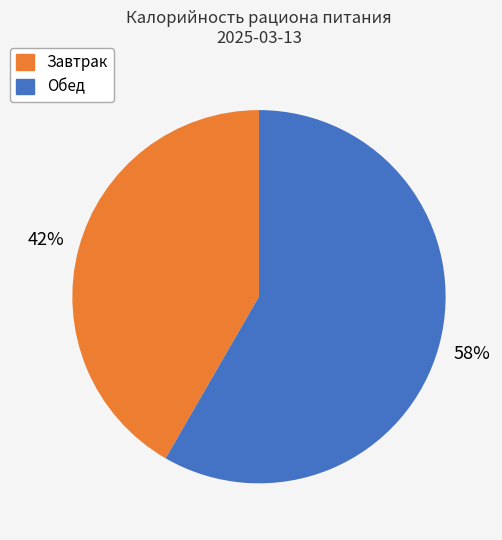

Is there any slice that represents more than half of the pie?

Yes